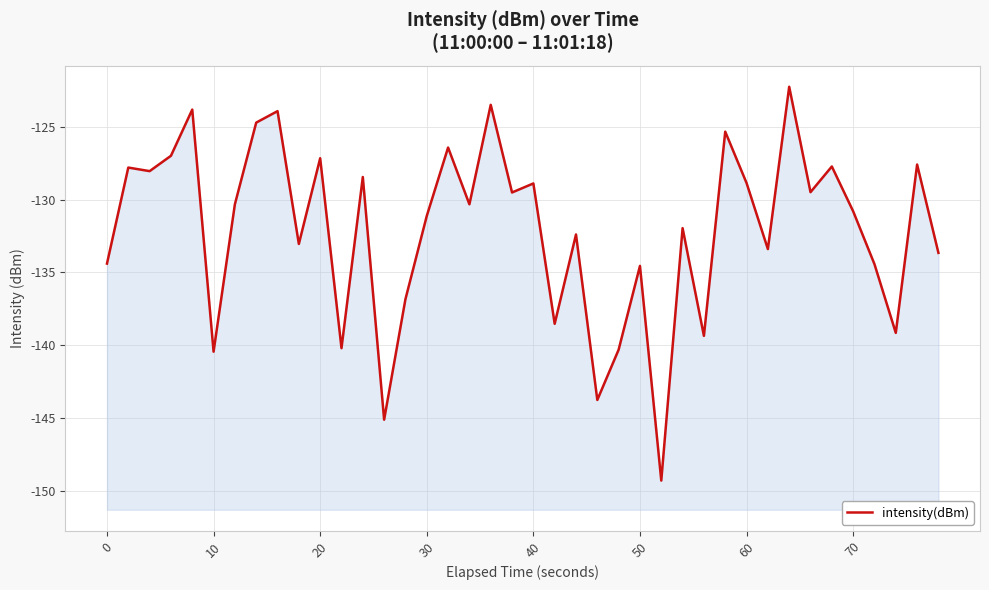

What is the maximum value shown in the chart?

-122.3